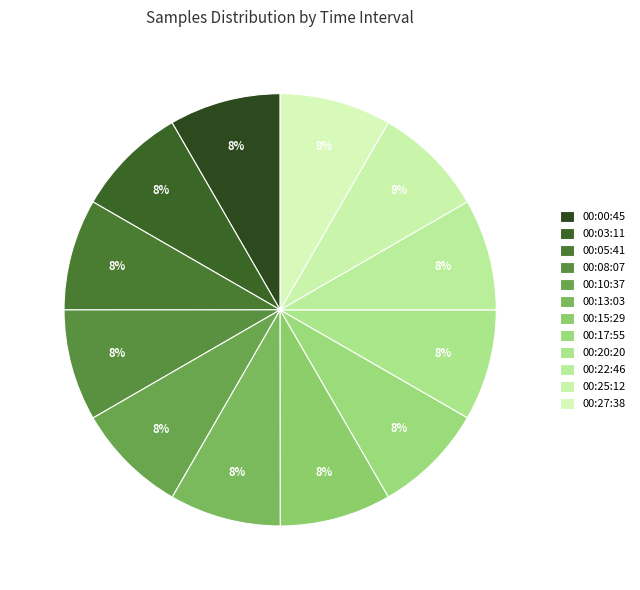

Is 00:13 the majority of the pie?

No